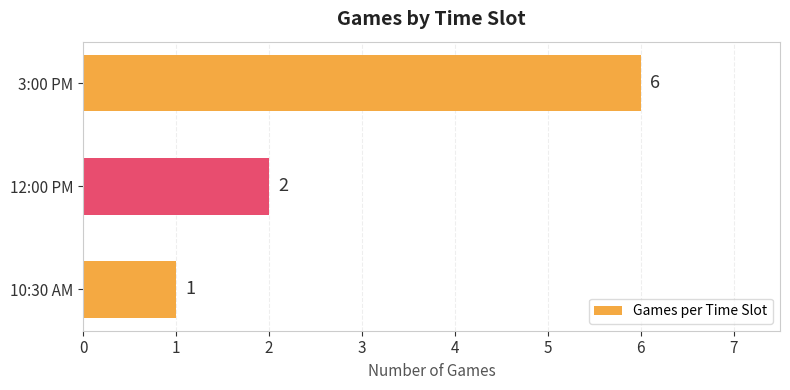

Reading top to bottom, list all the values displayed in this chart.

3:00 PM=6	12:00 PM=2	10:30 AM=1